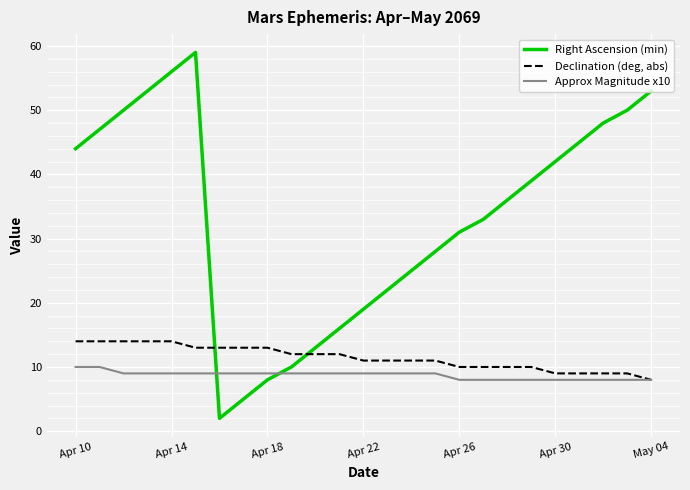

After their last crossing, which series has the higher values: Right Ascension (min) or Approx Magnitude x10?

Right Ascension (min)